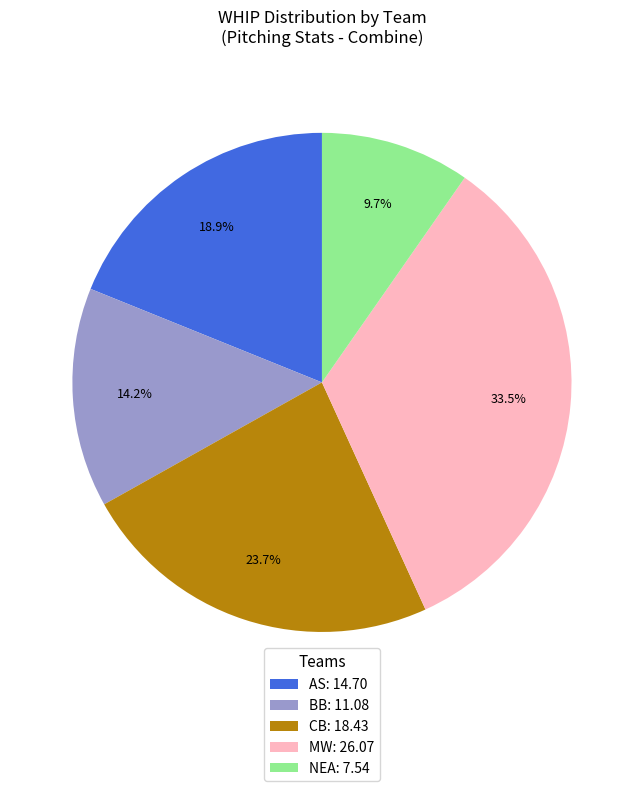

To the nearest percent, what percentage of the pie is CB?

24%